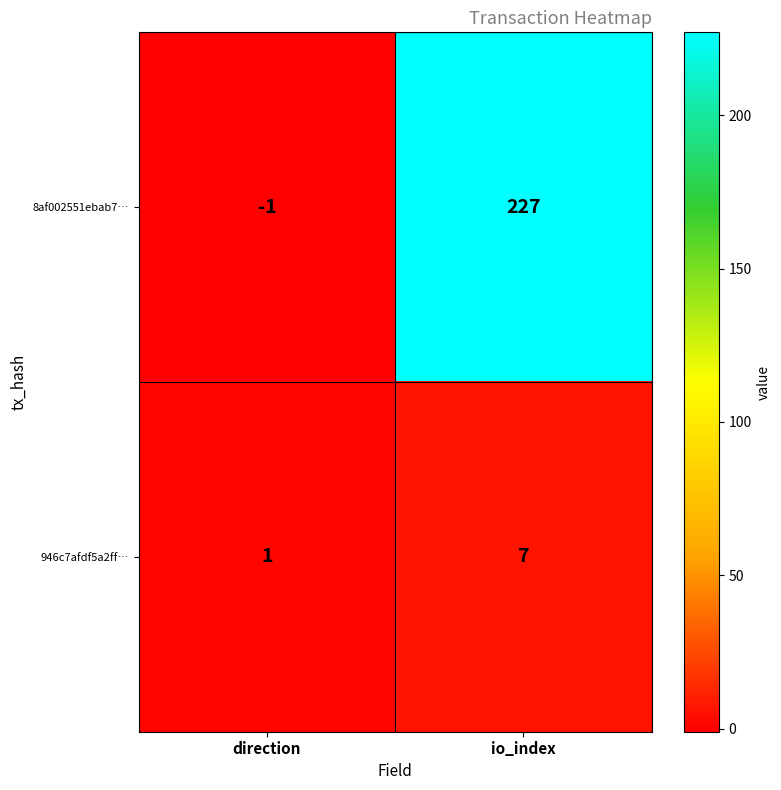

Is it true that 946c7afdf5a2ff… equals 0 at direction?

False